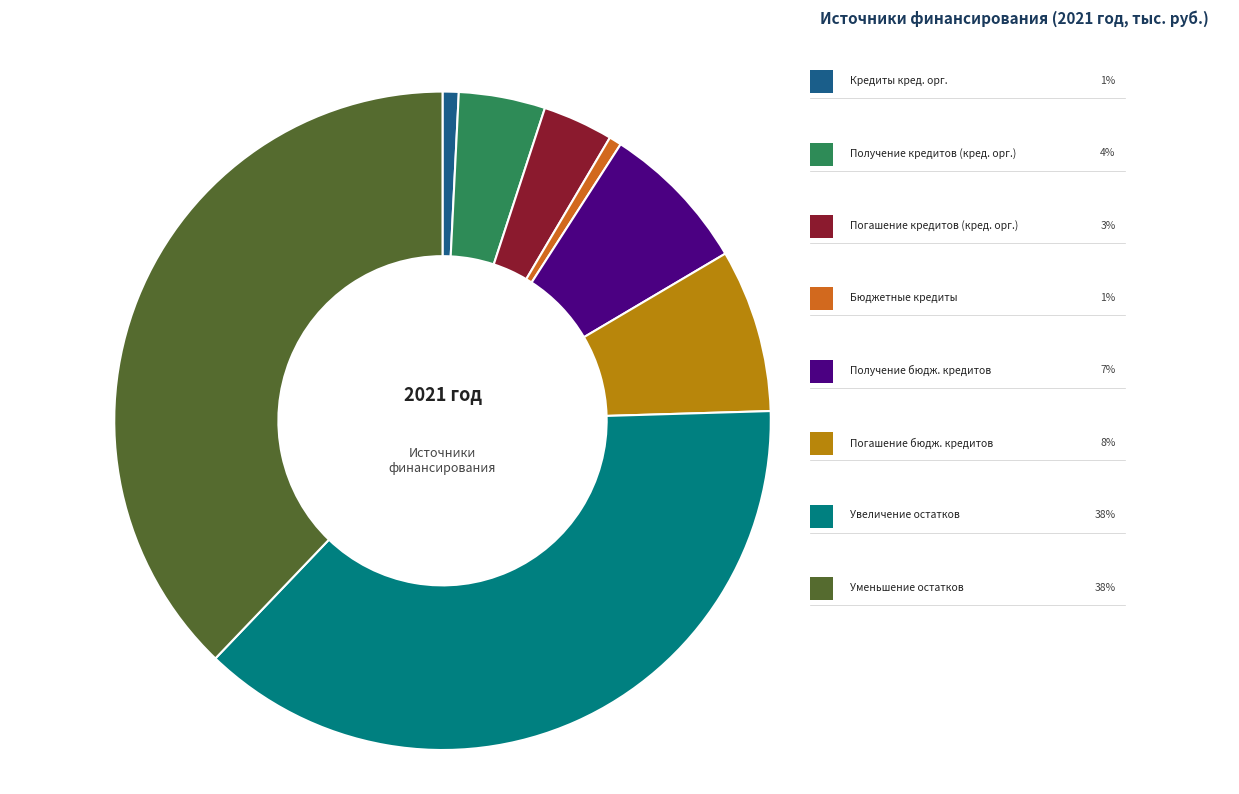

Count the number of slices in the pie.

8